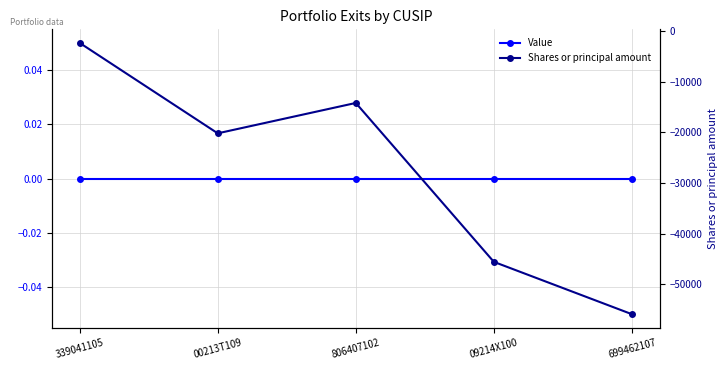

What is the total value across all series at 00213T109?

-20197